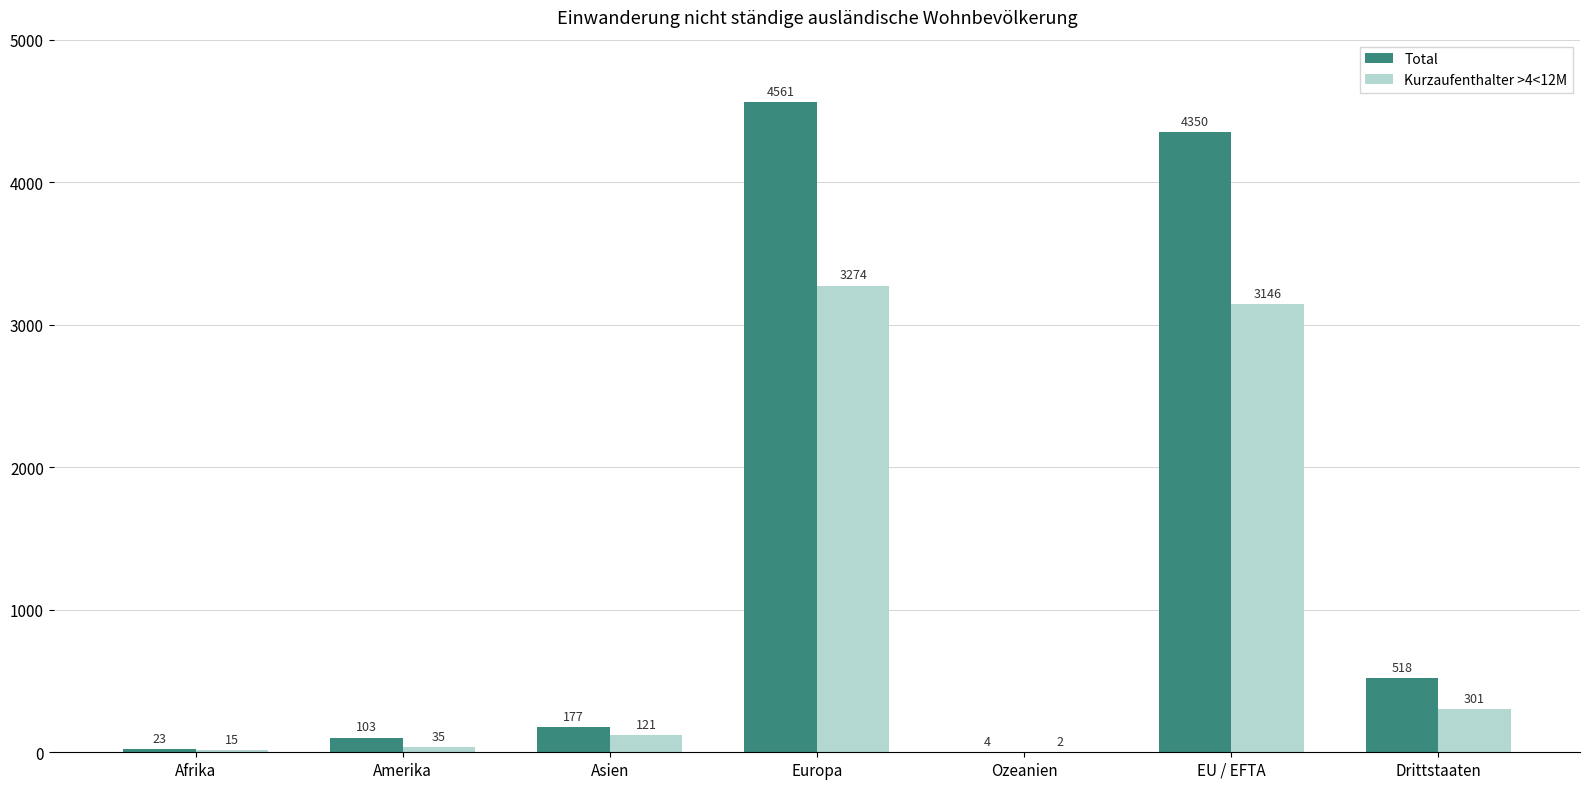

The value of Total at Asien is 177. True or false?

True